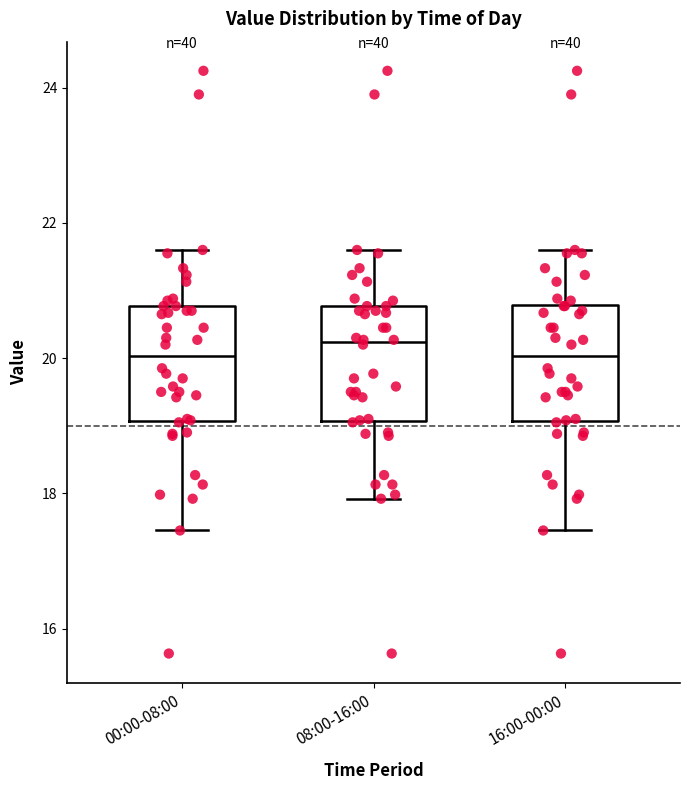

Reading left to right, read every box against the y-axis: the position of its median line, the range the box covers, and the ends of its whiskers. The values are not printed on the chart, so give them approximately, as read against the axis.

00:00-08:00: median 20.0, box 19.0 to 20.8, whiskers 17.4 to 21.6
08:00-16:00: median 20.2, box 19.0 to 20.8, whiskers 18.0 to 21.6
16:00-00:00: median 20.0, box 19.0 to 20.8, whiskers 17.4 to 21.6